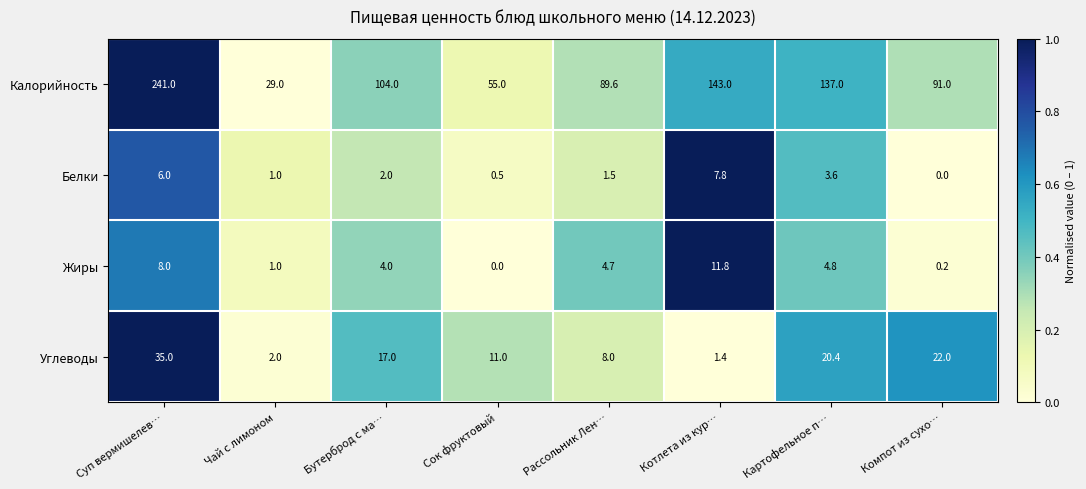

What is the average value of the Углеводы series?

14.6